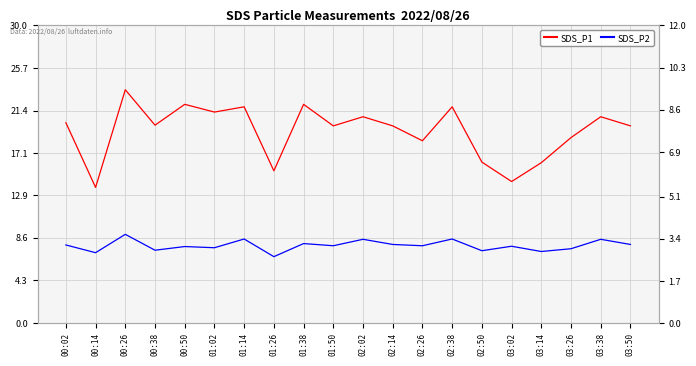

Which series has the largest total across all categories?

SDS_P1